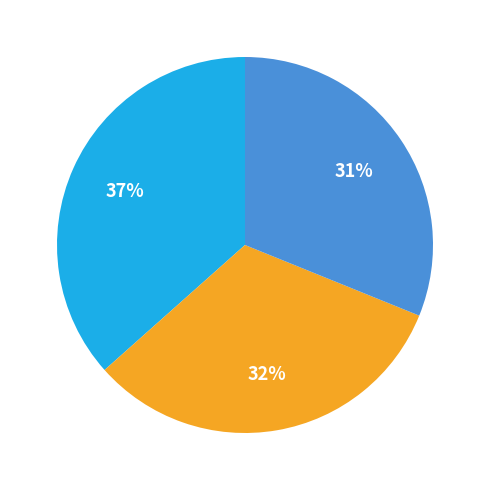

Is there any slice that represents more than half of the pie?

No